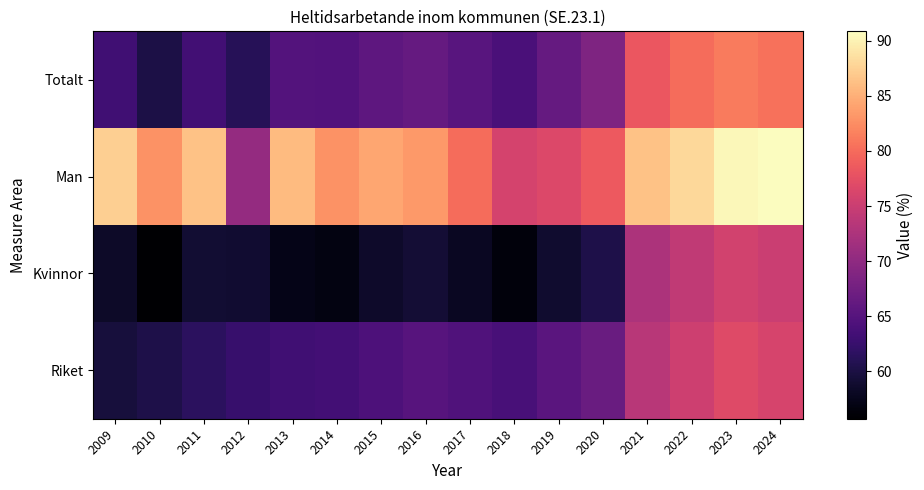

Reading left to right, extract all data points from this chart.

Totalt: 2009=63.2	2010=60.1	2011=63.3	2012=61.1	2013=64.8	2014=64.6	2015=65.7	2016=66.4	2017=65.2	2018=64.0	2019=66.3	2020=68.6	2021=78.2	2022=80.1	2023=81.1	2024=80.5
Man: 2009=87.4	2010=82.8	2011=86.4	2012=70.4	2013=85.9	2014=82.9	2015=84.3	2016=83.4	2017=80.1	2018=75.9	2019=76.6	2020=78.5	2021=86.4	2022=88.1	2023=90.3	2024=90.9
Kvinnor: 2009=58.4	2010=55.7	2011=59.1	2012=58.9	2013=57.2	2014=56.9	2015=58.4	2016=59.1	2017=57.9	2018=56.4	2019=58.8	2020=60.2	2021=72.5	2022=74.2	2023=75.7	2024=74.9
Riket: 2009=59.5	2010=60.3	2011=61.5	2012=62.5	2013=63.1	2014=63.5	2015=64.2	2016=65.1	2017=64.6	2018=63.9	2019=65.3	2020=66.8	2021=73.5	2022=75.2	2023=76.9	2024=76.1